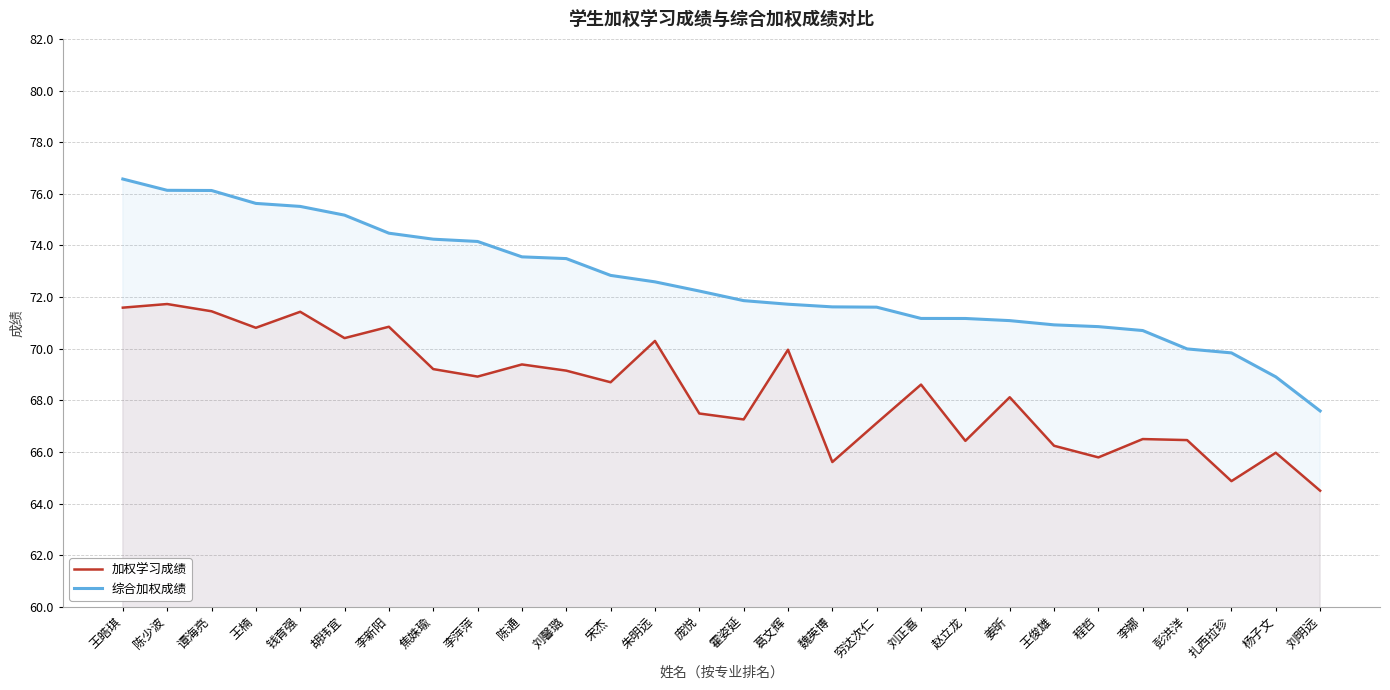

True or false: 加权学习成绩 has more than 2 points higher than both neighbors.

True